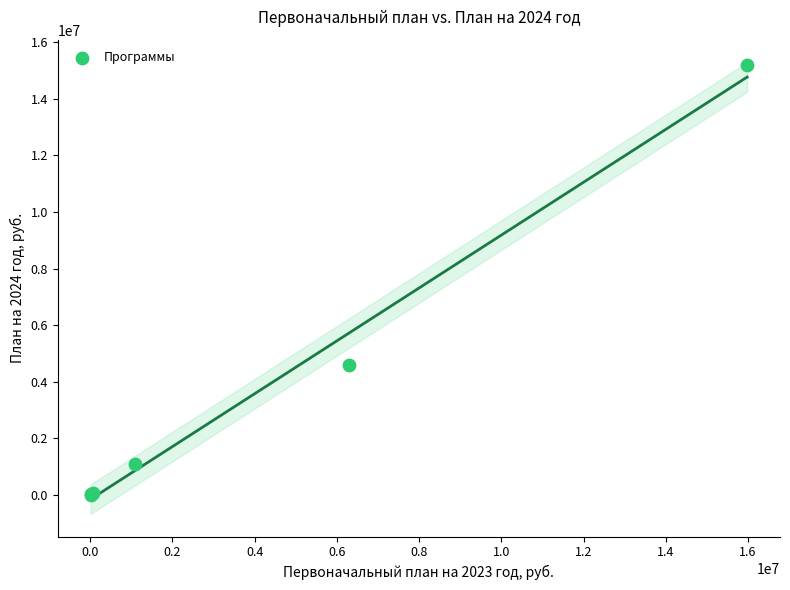

What Y value in the scatter plot is closest to 7607181?

4577387